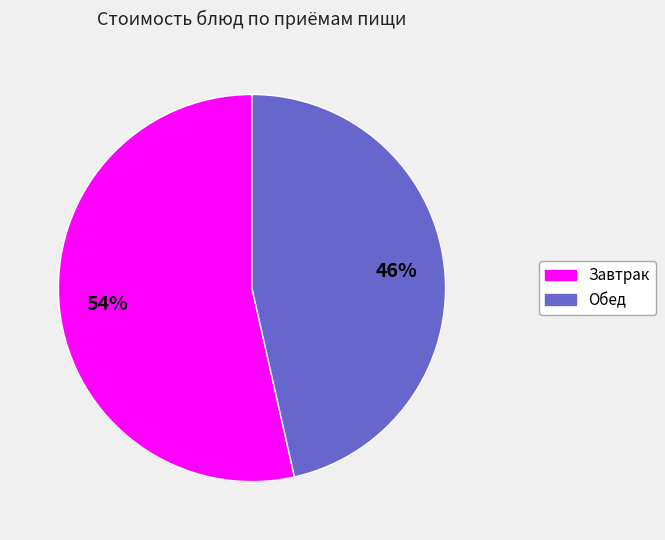

Is there any slice that represents more than half of the pie?

Yes